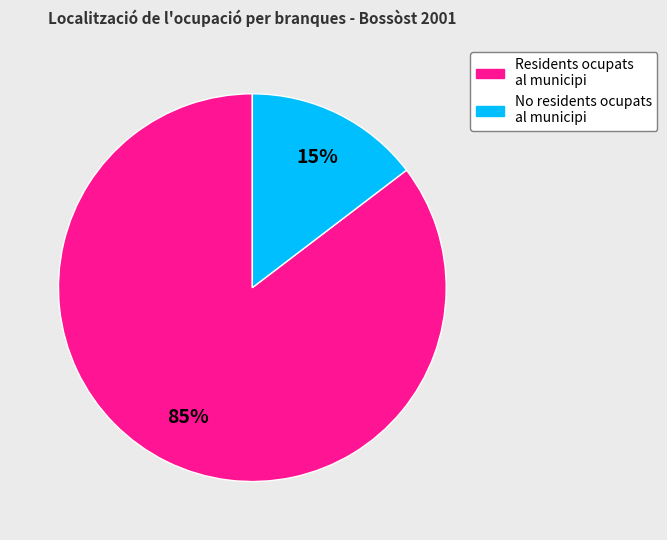

To the nearest percent, what is the average slice percentage?

50%